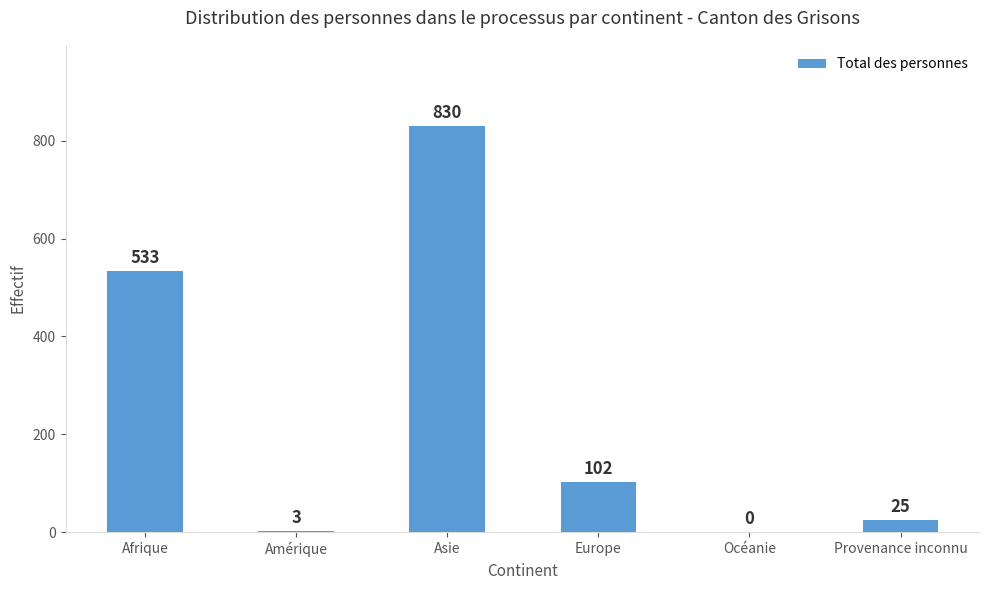

Reading left to right, transcribe all the data shown in this chart.

533	3	830	102	0	25